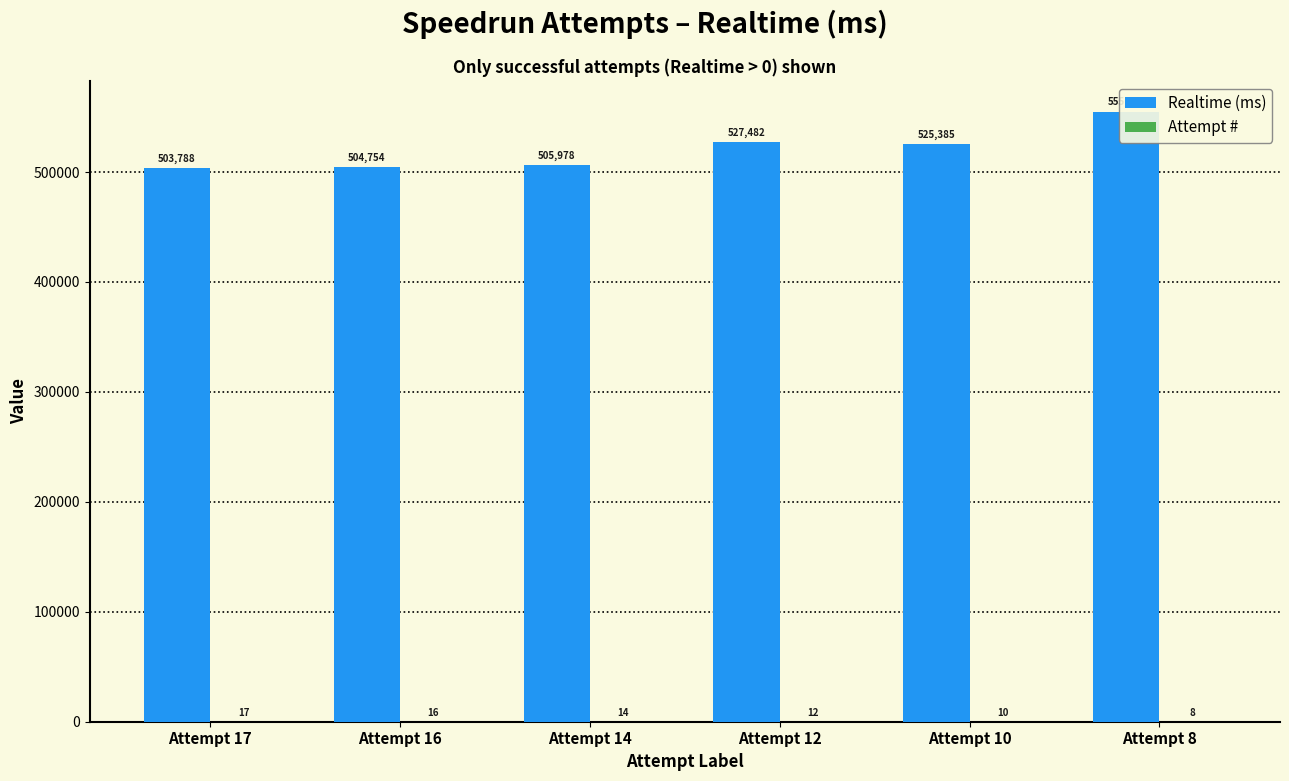

Is it true that Realtime (ms) equals 527482 at Attempt 12?

True